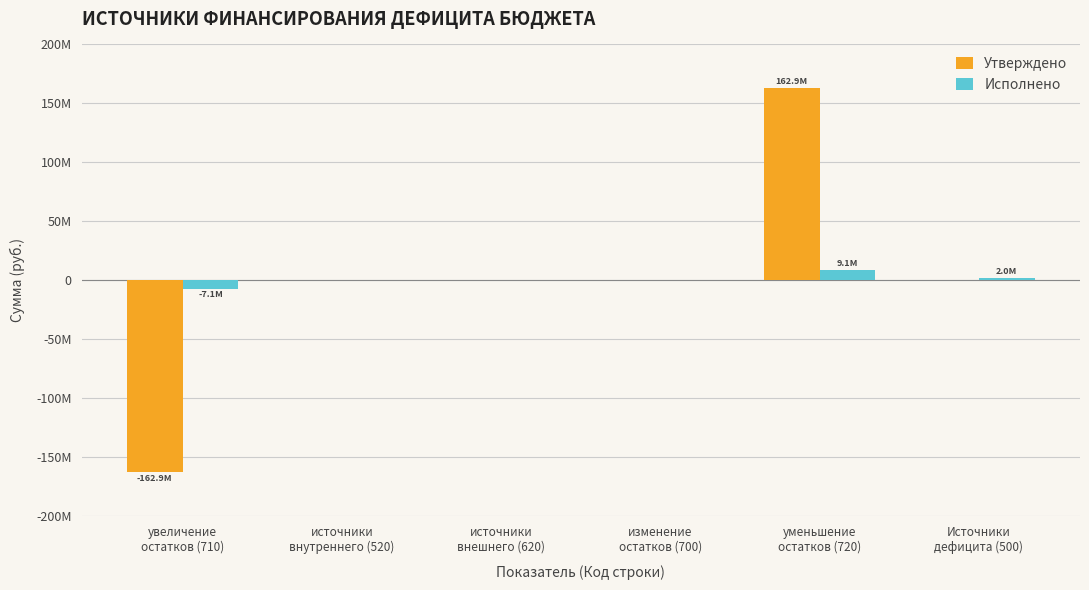

Reading left to right, list all the values displayed in this chart.

Утверждено: увеличение
остатков (710)=-162902765.2	источники
внутреннего (520)=0.0	источники
внешнего (620)=0.0	изменение
остатков (700)=0.0	уменьшение
остатков (720)=162902765.2	Источники
дефицита (500)=0.0
Исполнено: увеличение
остатков (710)=-7127965.5	источники
внутреннего (520)=0.0	источники
внешнего (620)=0.0	изменение
остатков (700)=0.0	уменьшение
остатков (720)=9126324.5	Источники
дефицита (500)=1998359.0